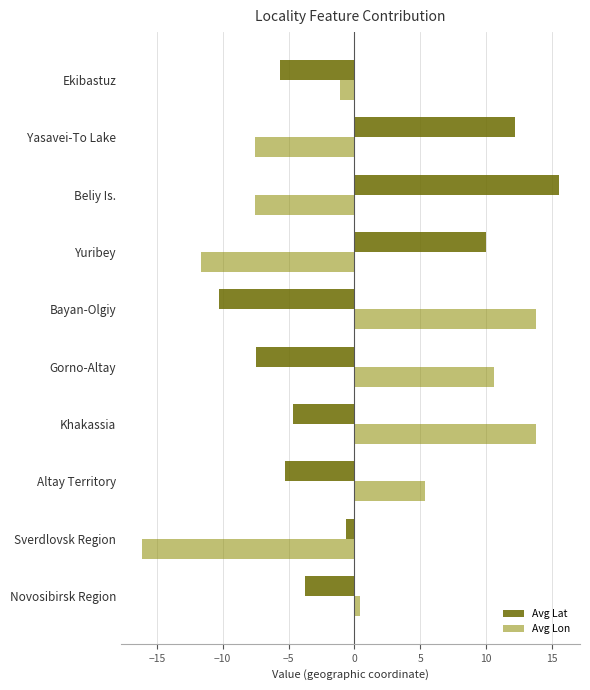

Which series changed the most between Altay Territory and Yasavei-To Lake?

Avg Lat